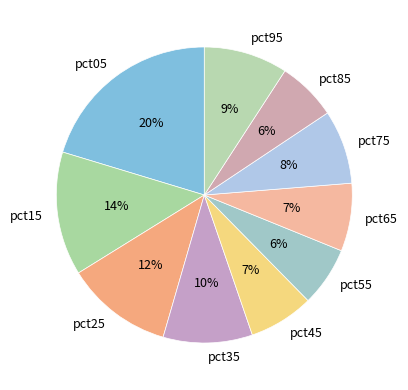

Between pct85 and pct25, which is larger?

pct25